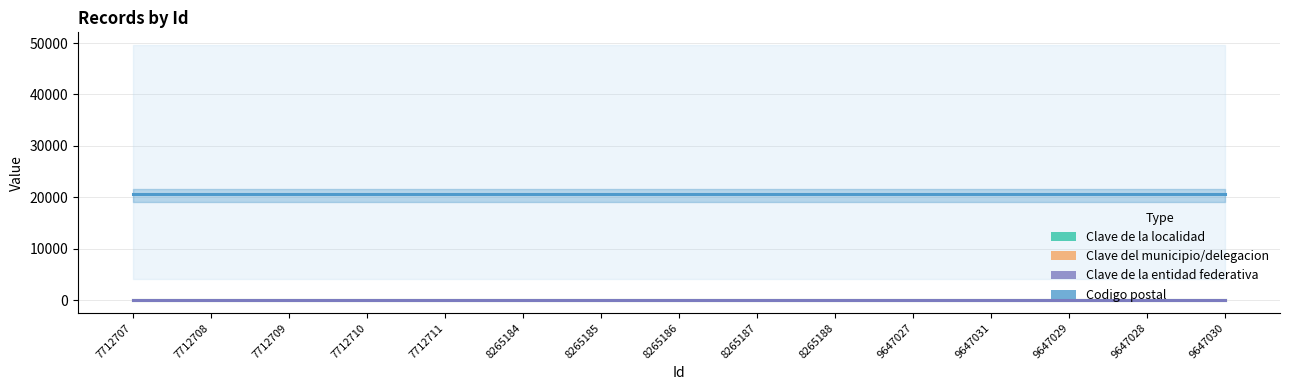

True or false: Clave de la entidad federativa and Clave de la localidad intersect in this chart.

False